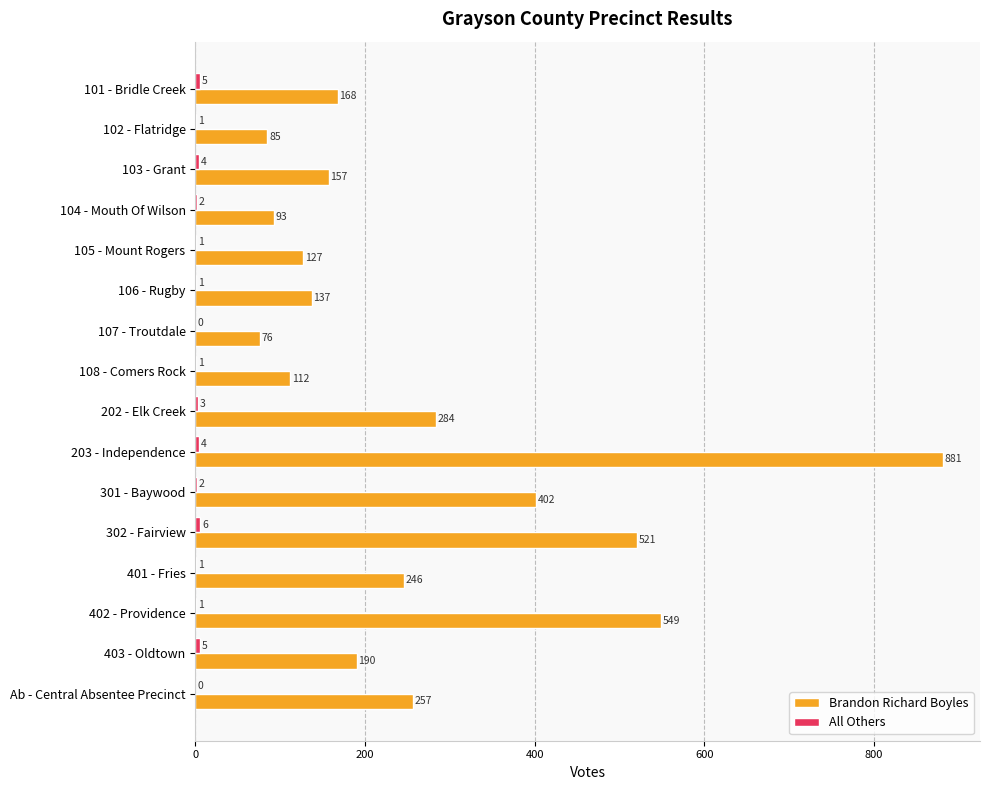

At which category is the sum across all series the highest?

203 - Independence